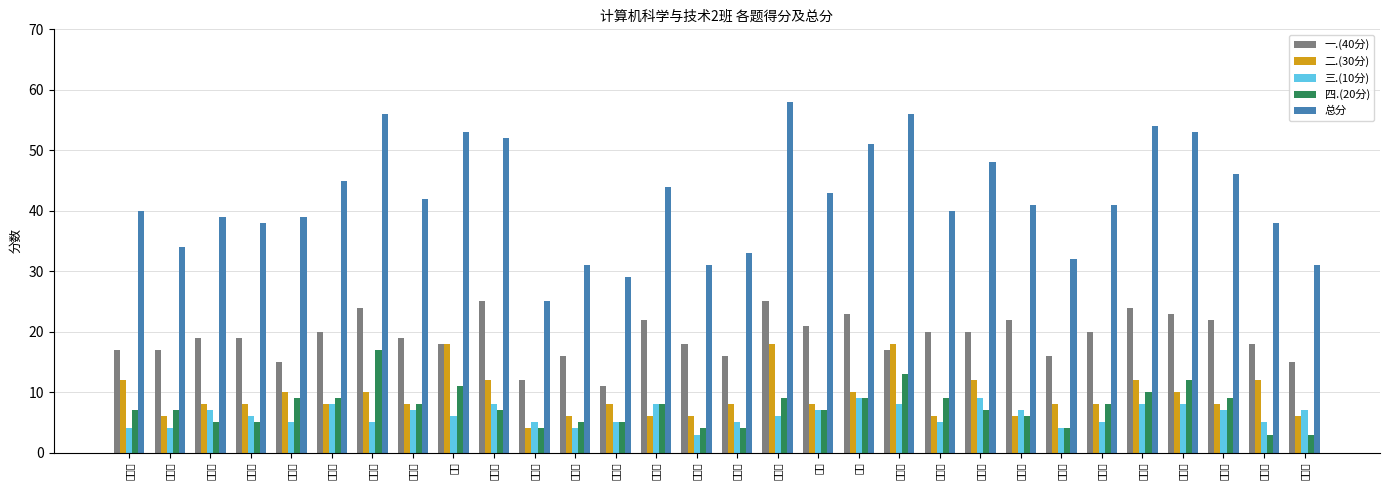

At which category is the sum across all series the highest?

薛胜杰